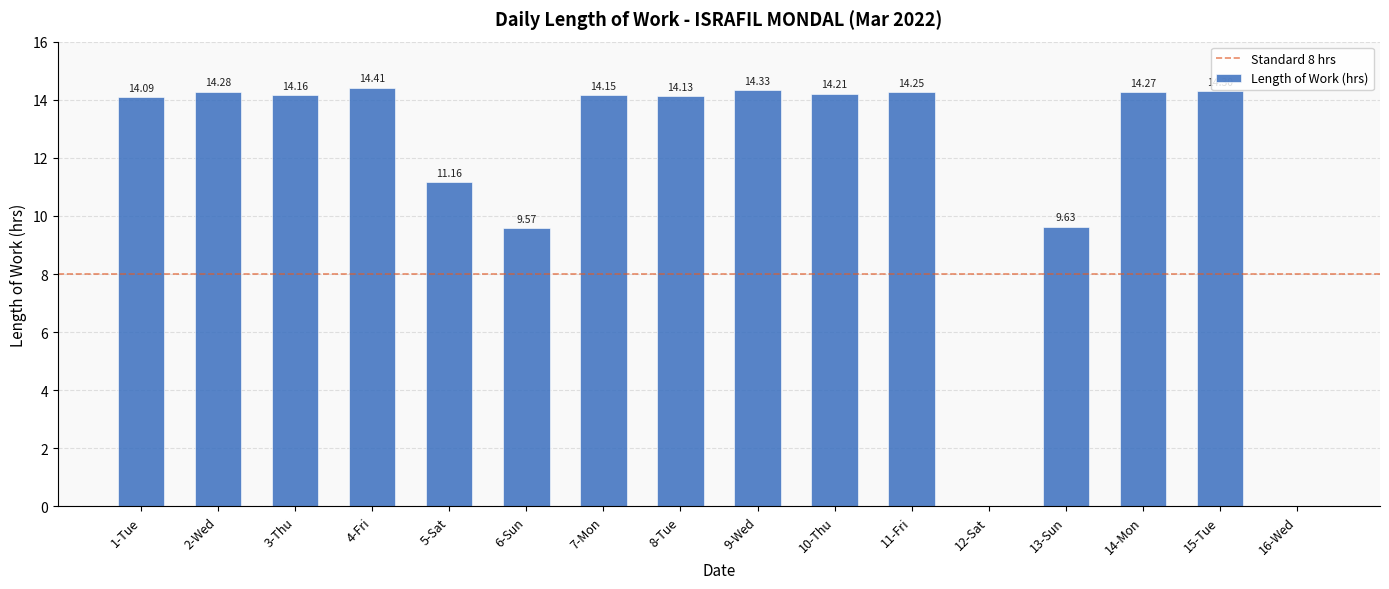

Which has a higher value, 9-Wed or 3-Thu?

9-Wed